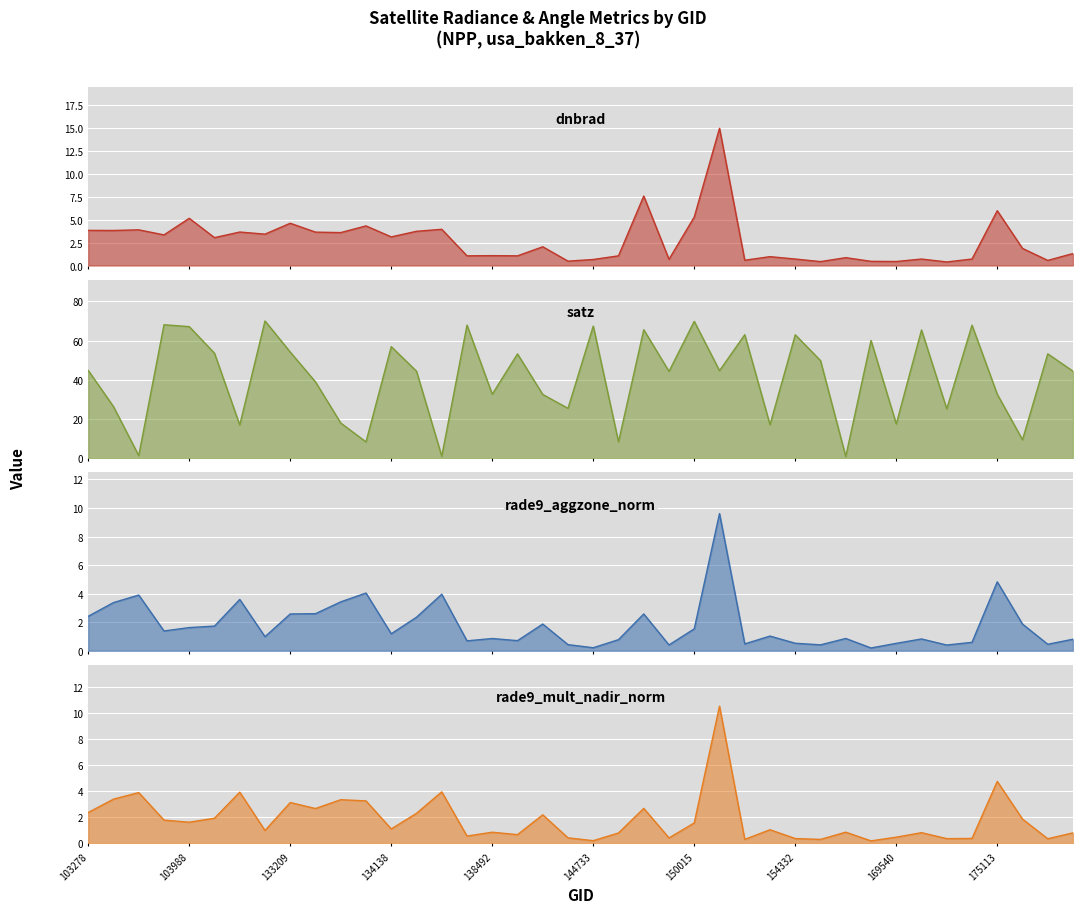

At which category is the sum across all series the highest?

150583